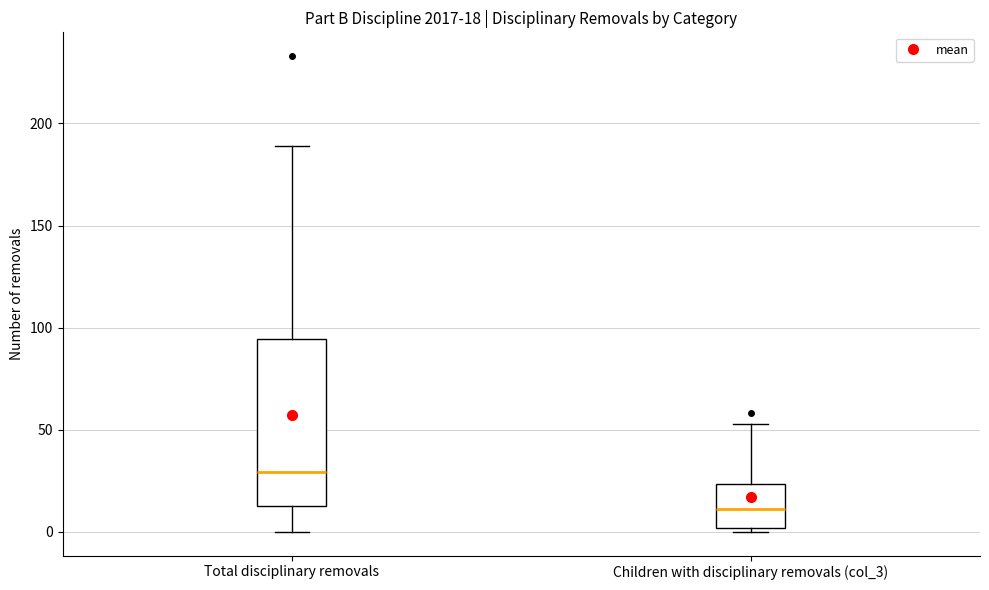

Comparing the boxes themselves (not the whiskers), which one is the tallest?

Total disciplinary removals